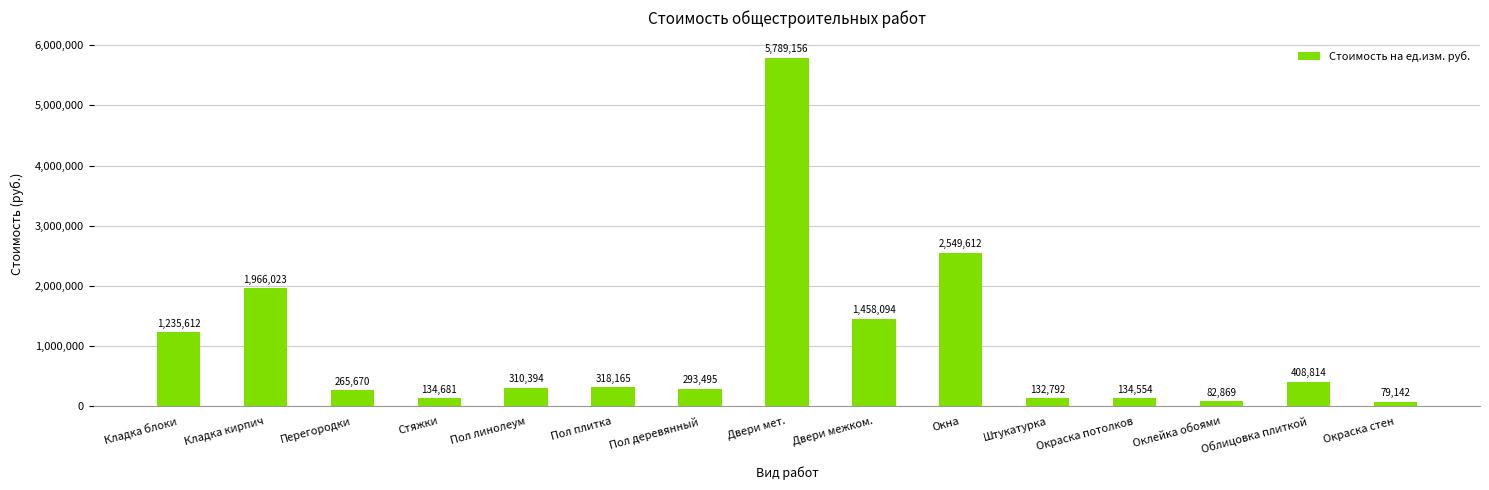

How many bars are there in total?

15